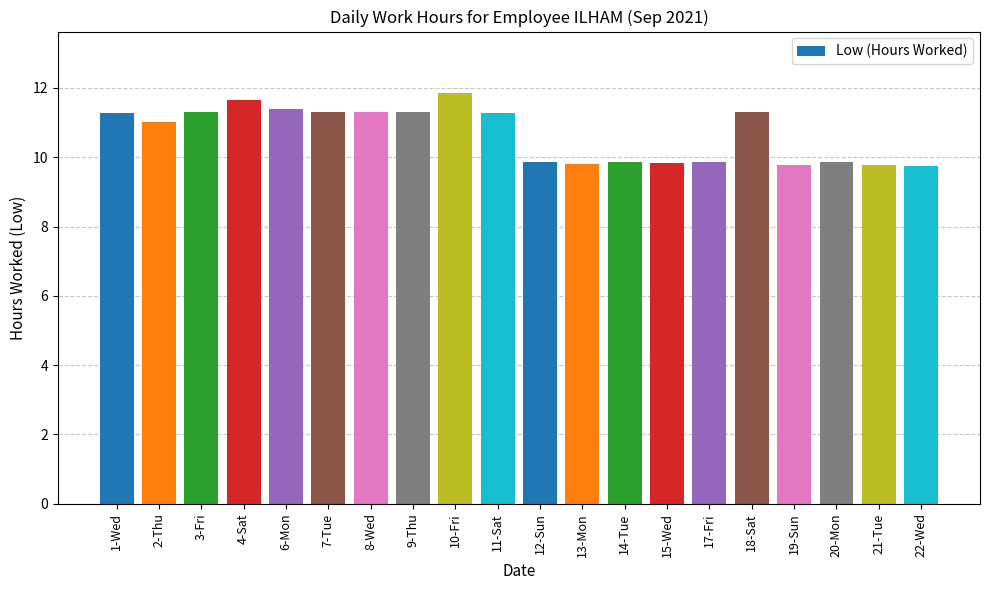

What is the sum of the values at 21-Tue and 3-Fri?

21.1